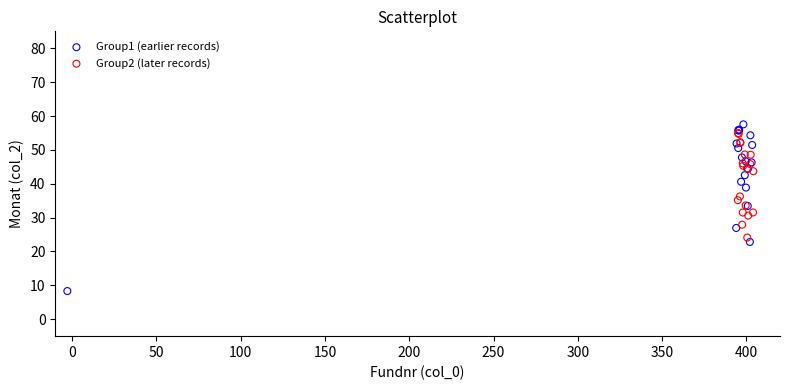

Which series contains the lowest Y value?

Group1 (earlier records)